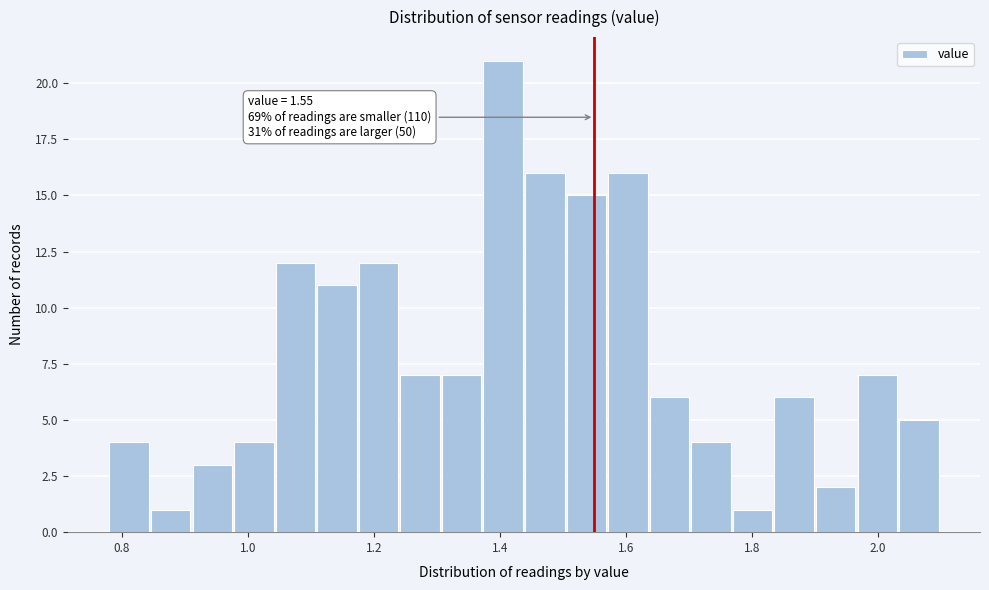

Around what value on the x-axis is the tallest bar? Give the approximate position of its centre, as read against the axis.

1.40